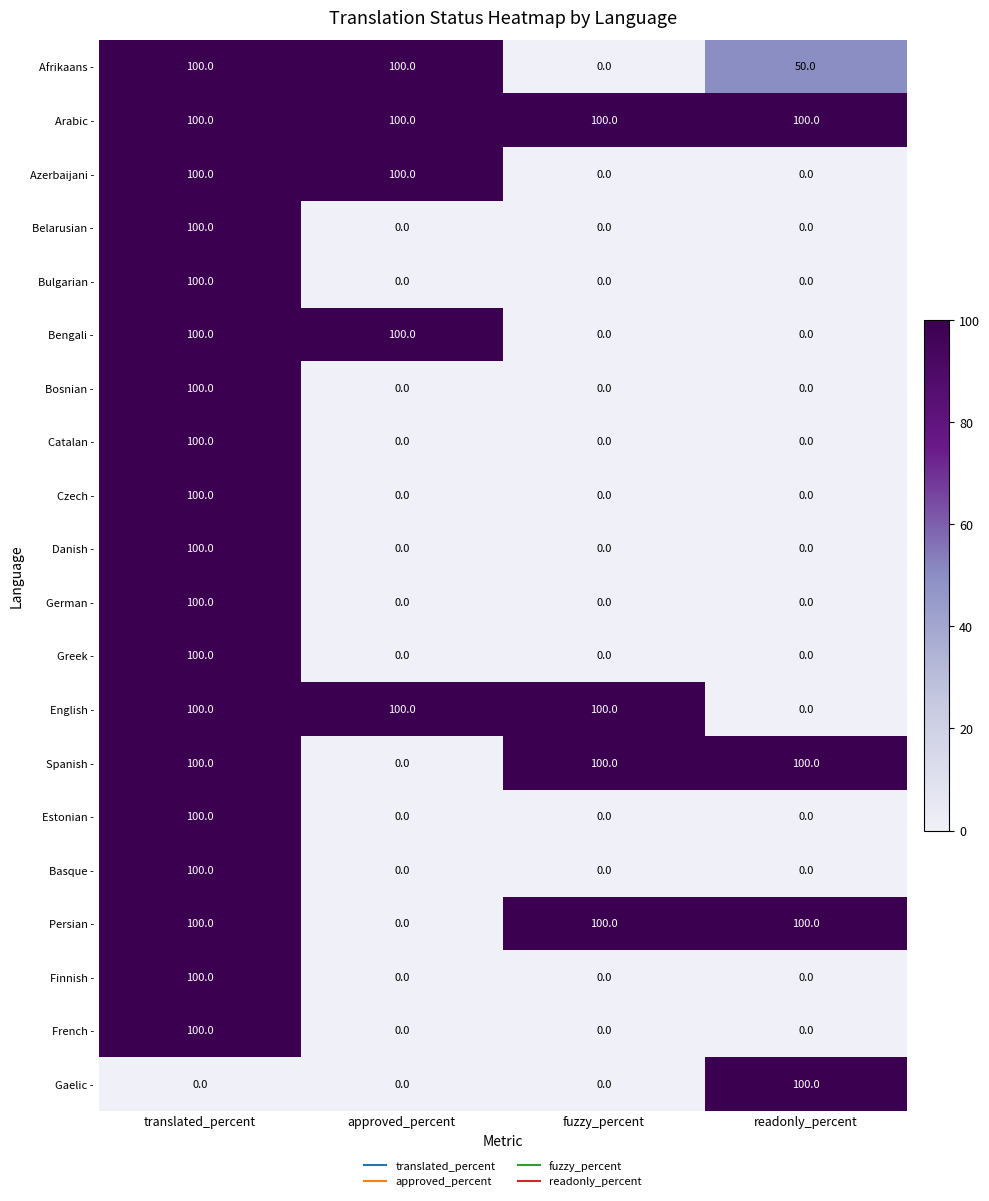

At how many categories does at least one series exceed 68?

4